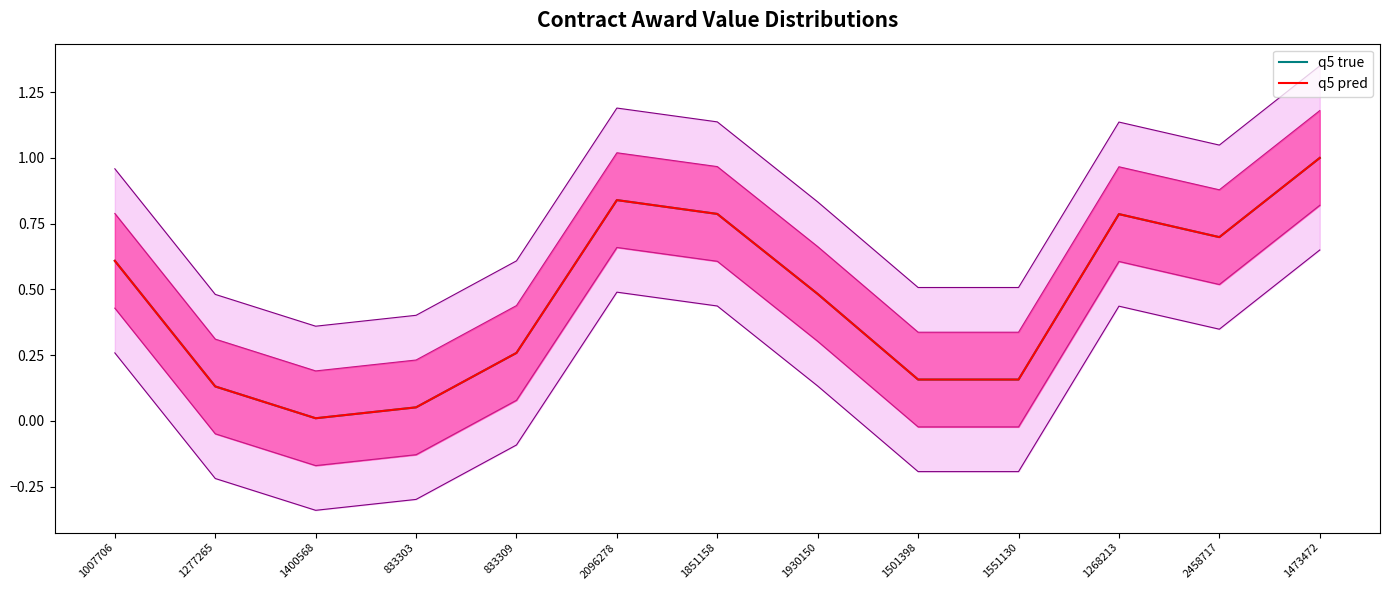

True or false: q5 pred and q5 true cross at least once.

False